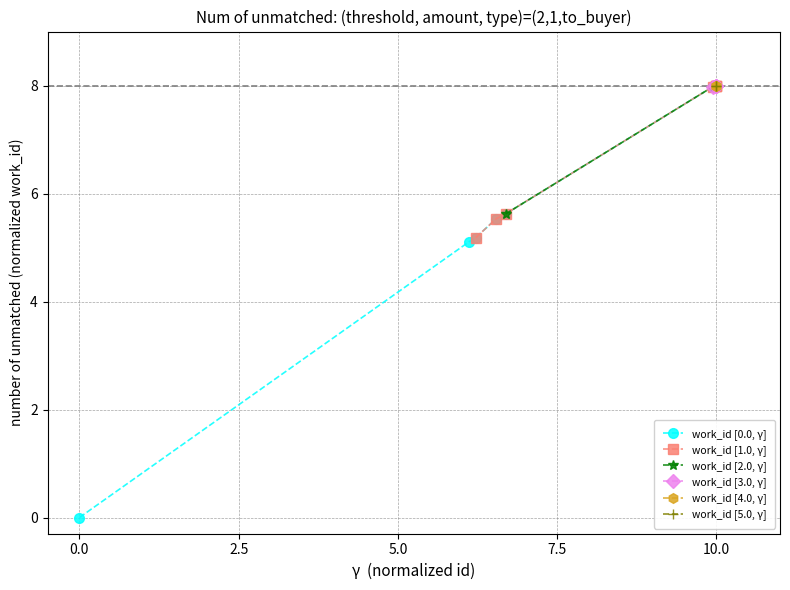

The work_id [0.0, γ] series shows 8.0 at 10.0. True or false?

True